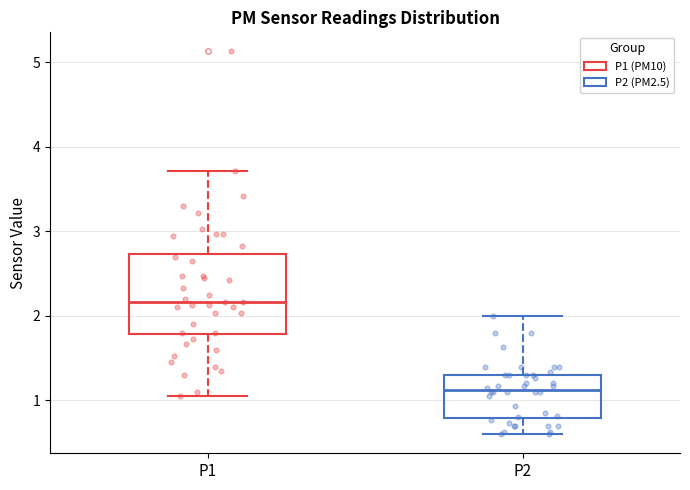

Which box is the tallest, from its lower edge to its upper edge?

P1